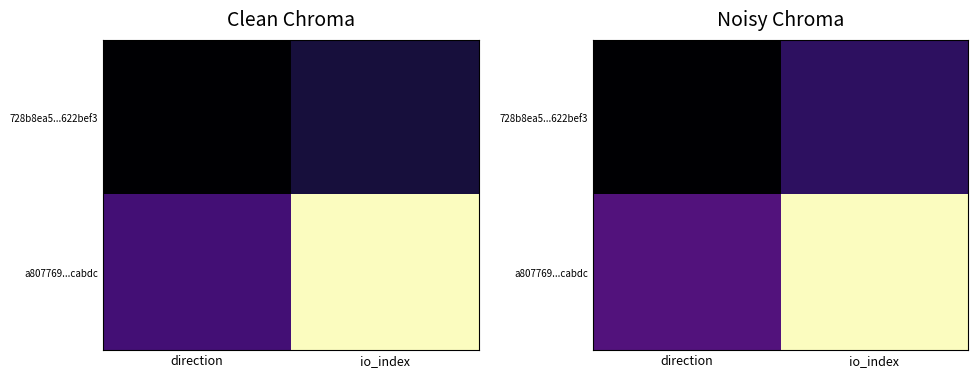

Where does the a807769...cabdc series first go above 8?

io_index